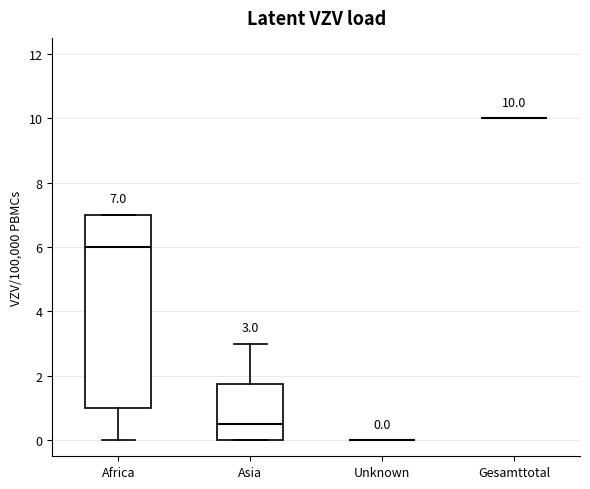

Which box is the tallest, from its lower edge to its upper edge?

Africa